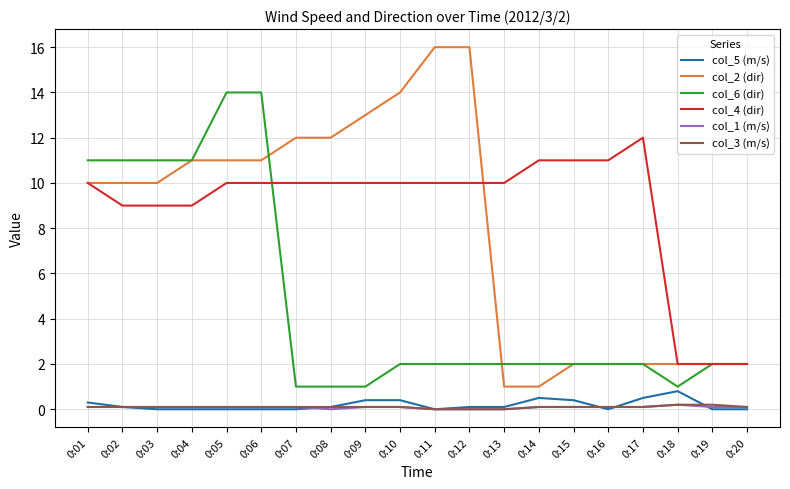

True or false: col_2 (dir) has a value of 2.7 at 0:17.

False